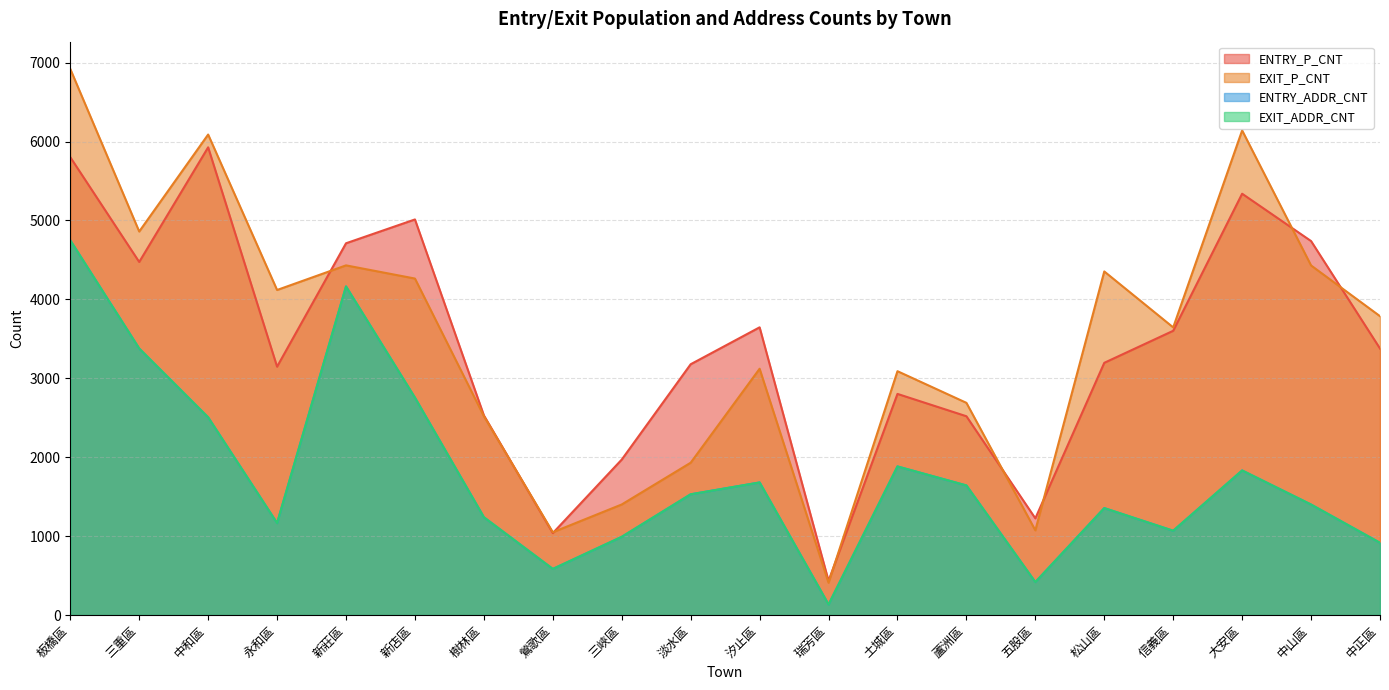

True or false: ENTRY_P_CNT and EXIT_ADDR_CNT cross at least once.

False